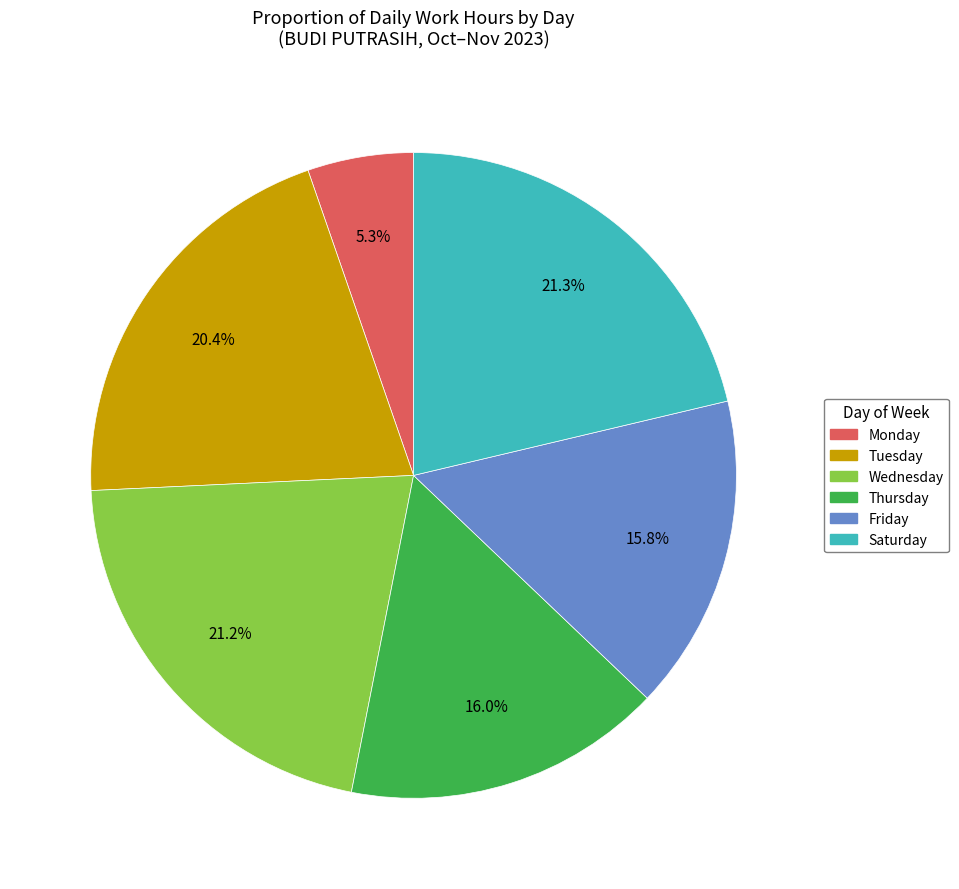

Does any single category account for the majority?

No